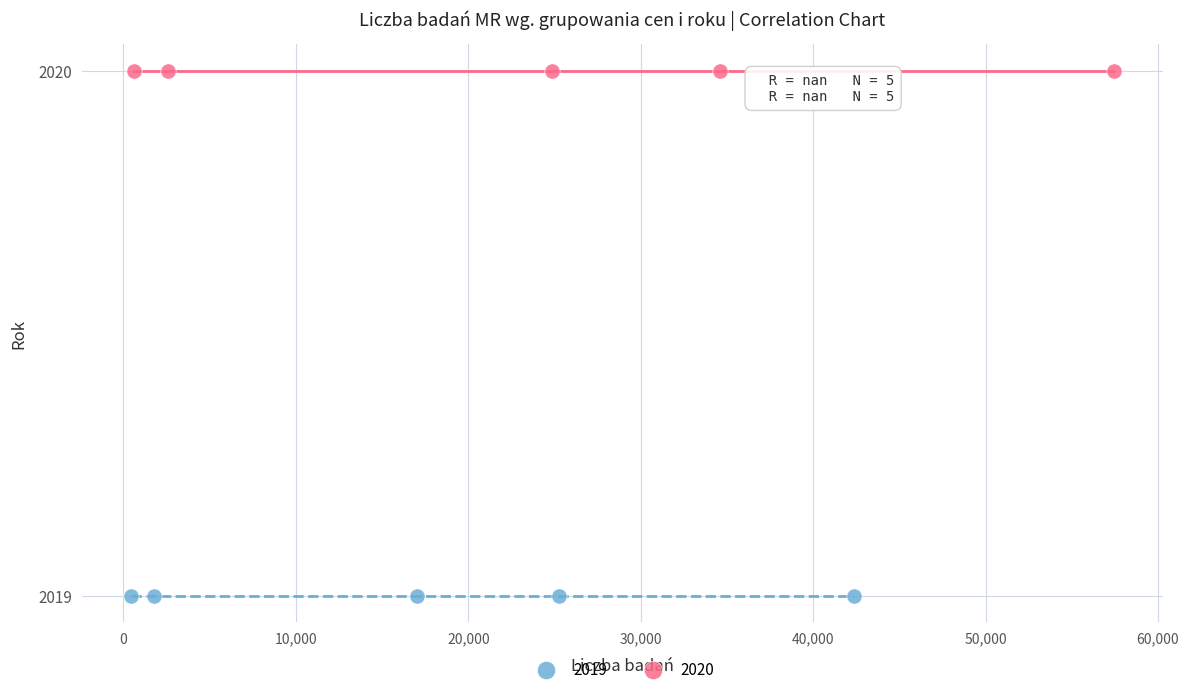

Which series contains the highest Y value?

2020